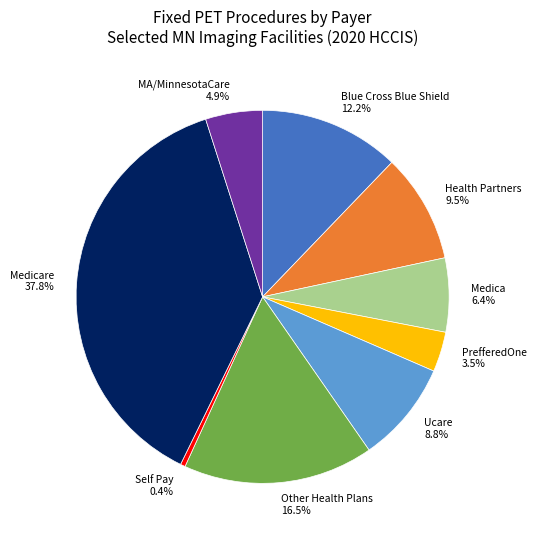

What is the largest slice in the pie chart?

Medicare 37.8%